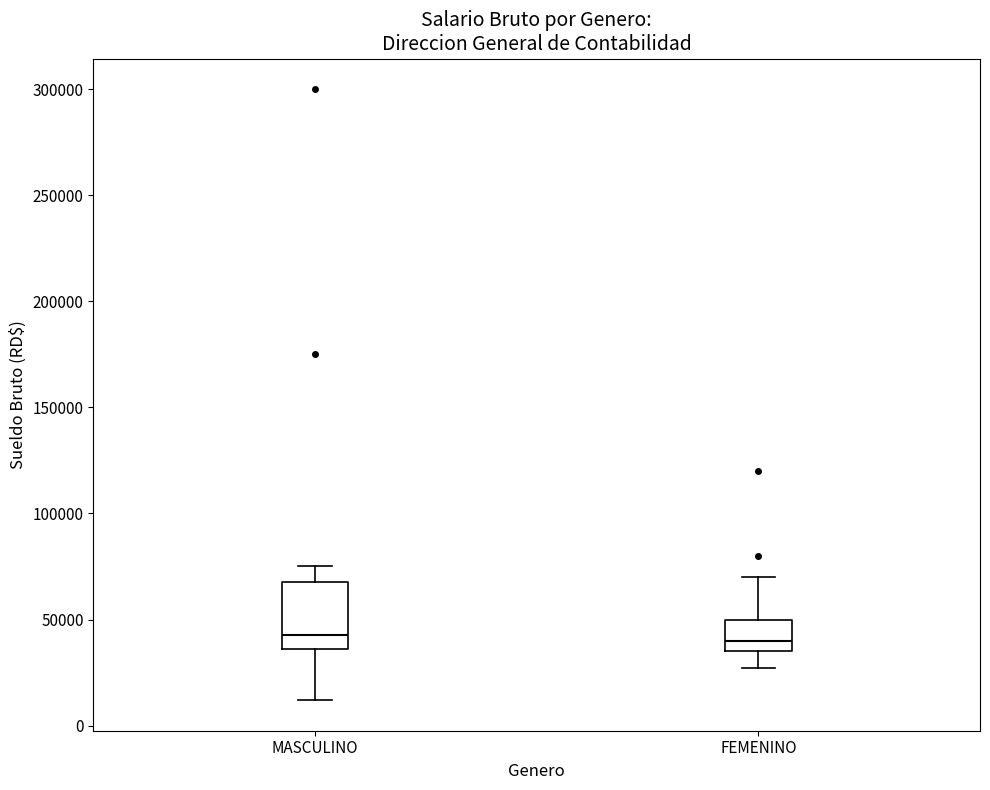

Which box is the tallest, from its lower edge to its upper edge?

MASCULINO